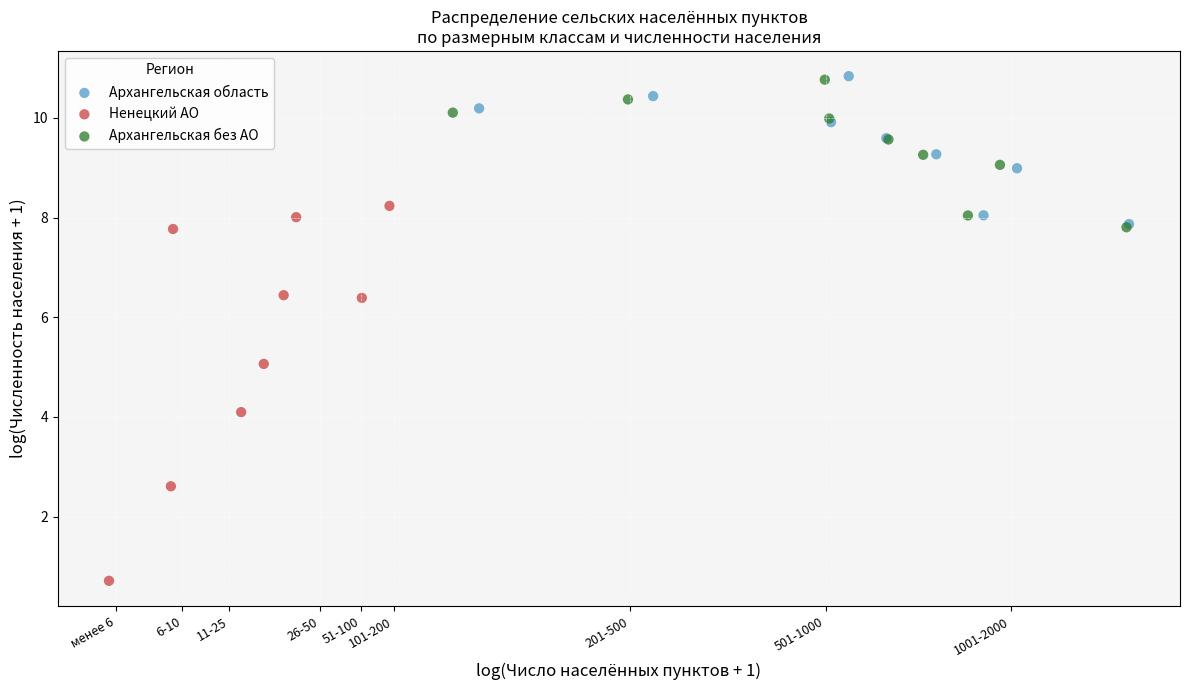

What are all the series names shown in the legend?

Архангельская область, Ненецкий АО, Архангельская без АО